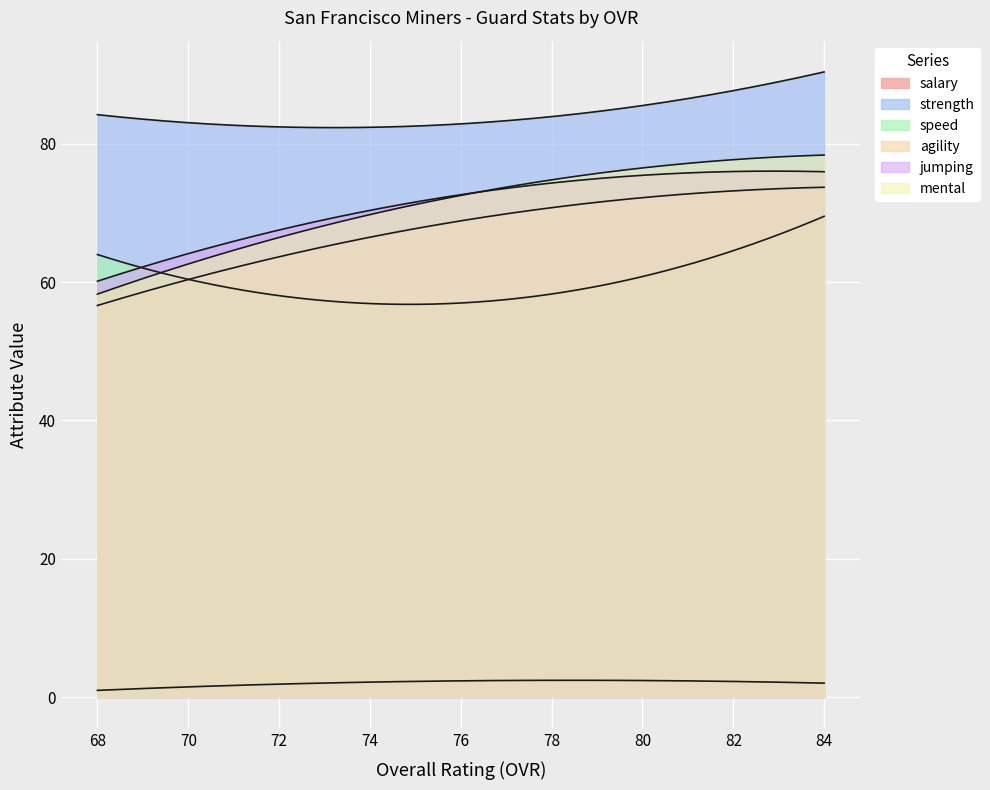

True or false: jumping and mental intersect in this chart.

True